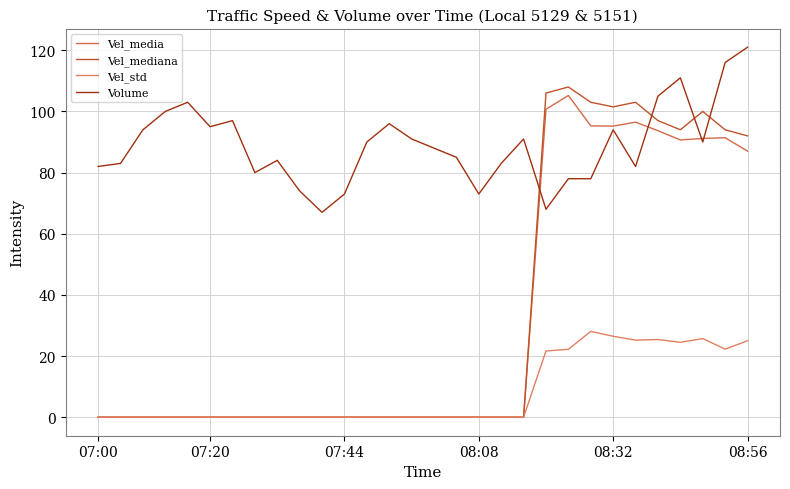

How many interior local valleys does the Volume series have?

7